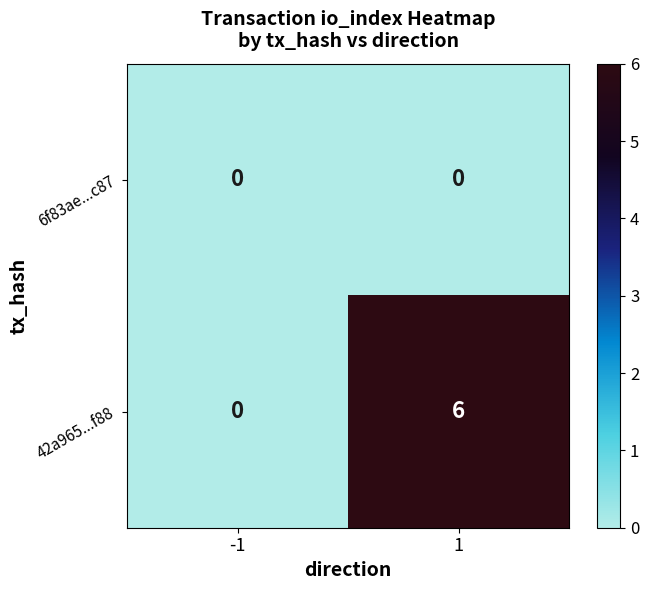

Count the number of categories in the chart.

2